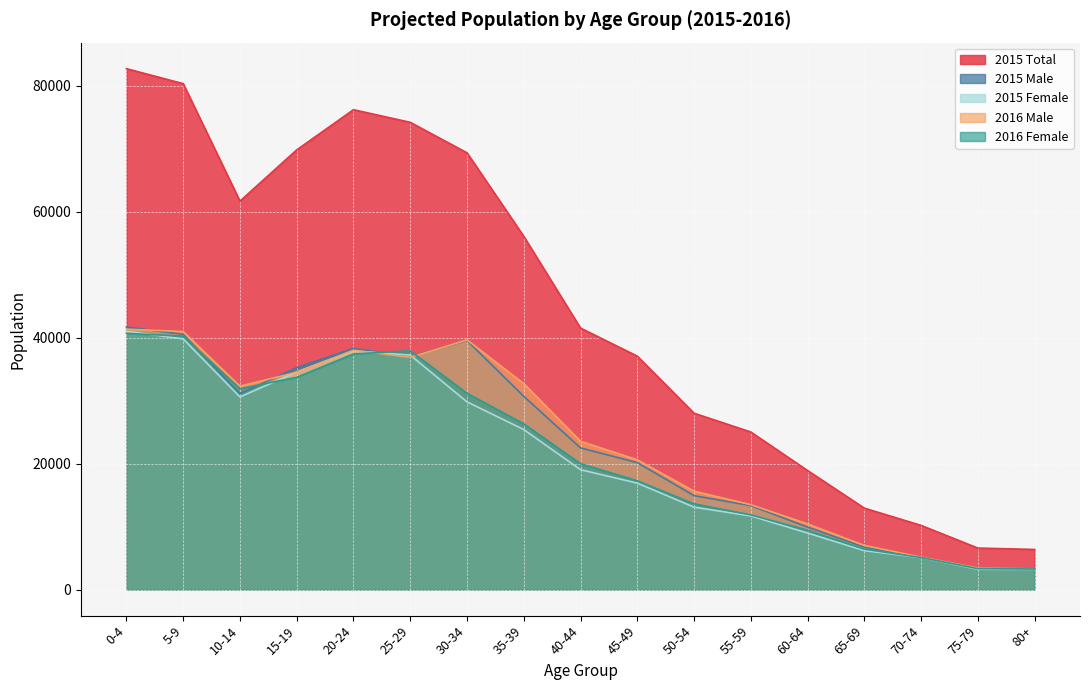

Where does the 2016 Male series first go above 23553?

0-4